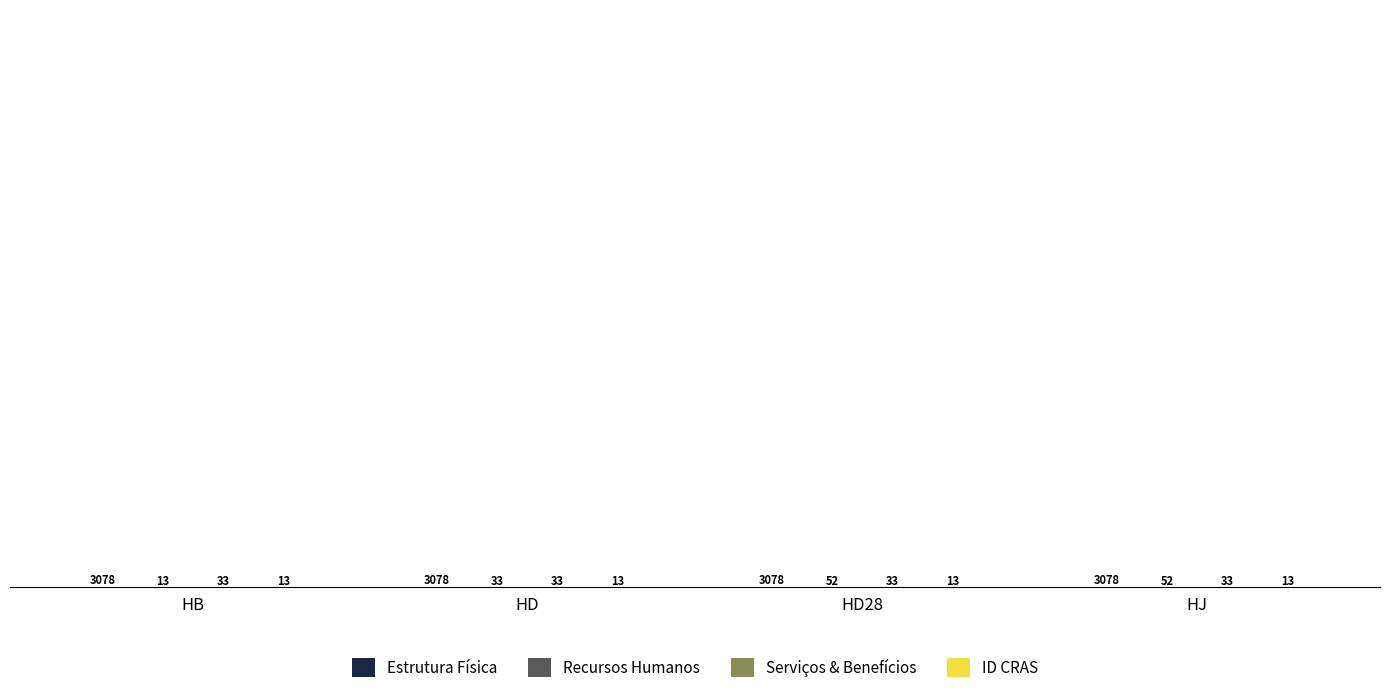

Reading left to right, transcribe all the data shown in this chart.

Estrutura Física: HB=3078	HD=3078	HD28=3078	HJ=3078
Recursos Humanos: HB=13	HD=33	HD28=52	HJ=52
Serviços & Benefícios: HB=33	HD=33	HD28=33	HJ=33
ID CRAS: HB=13	HD=13	HD28=13	HJ=13